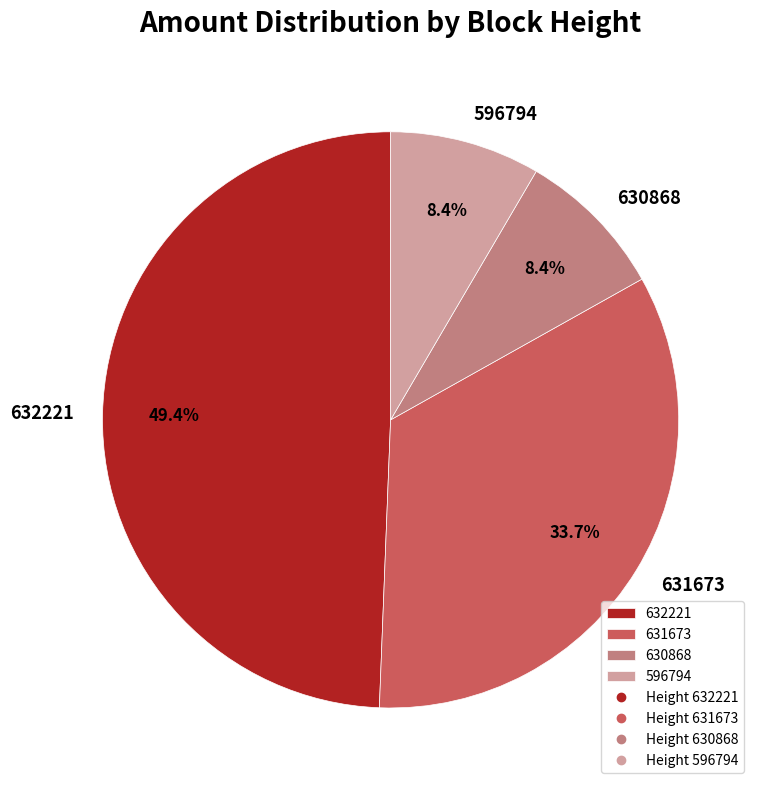

The 630868 slice represents 8% of the pie. True or false?

True